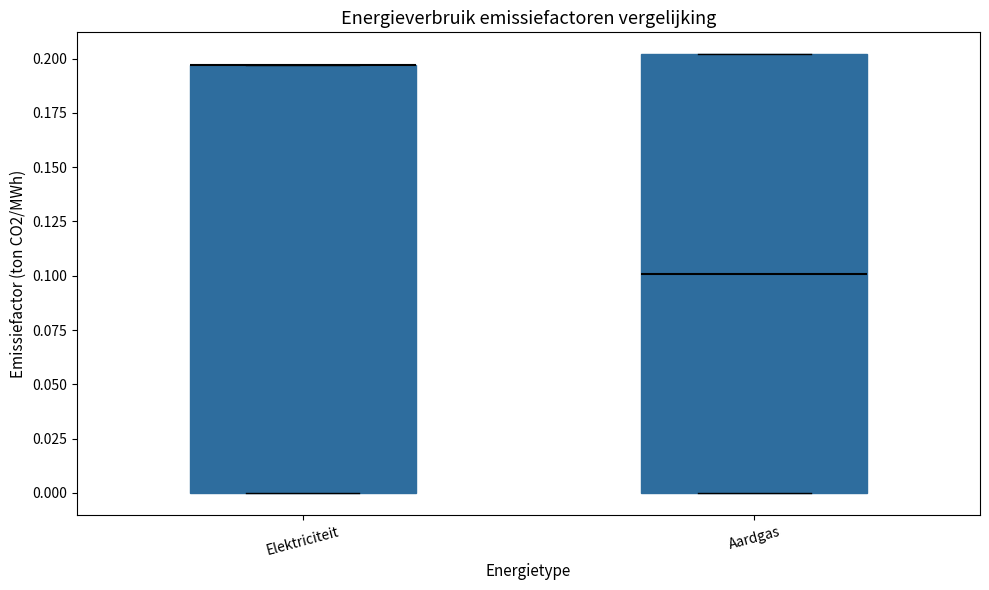

Reading left to right, transcribe this box plot: for each box, give where its median line is, the range the box spans, and where its two whiskers end, as read against the y-axis. The values are not printed on the chart, so give them approximately, as read against the axis.

Elektriciteit: median 0.195 (drawn on the box's upper edge), box 0.000 to 0.195, whiskers 0.000 to 0.195
Aardgas: median 0.100, box 0.000 to 0.200, whiskers 0.000 to 0.200